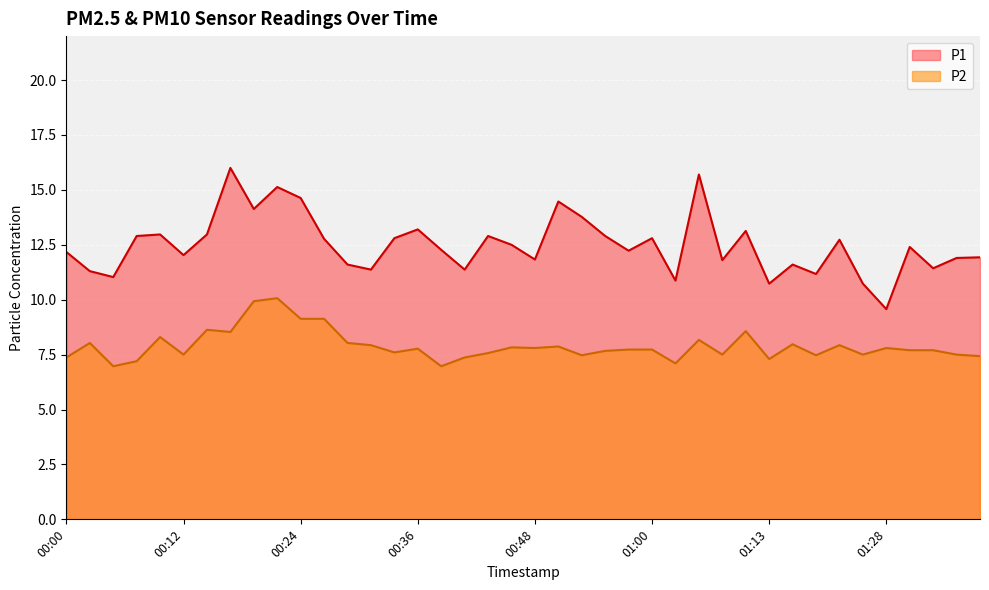

How many data points does each series have?

40